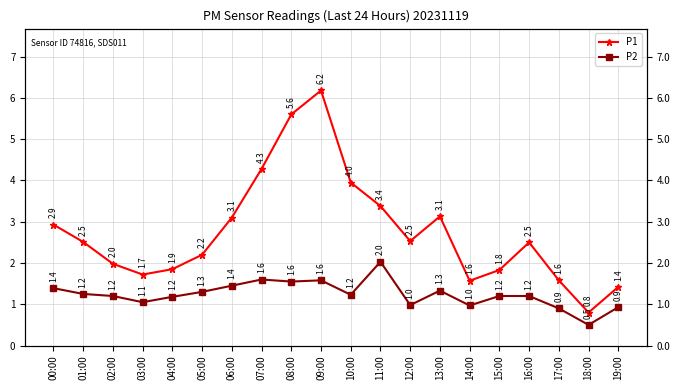

What is the approximate value of P2 at 18:00?

0.5